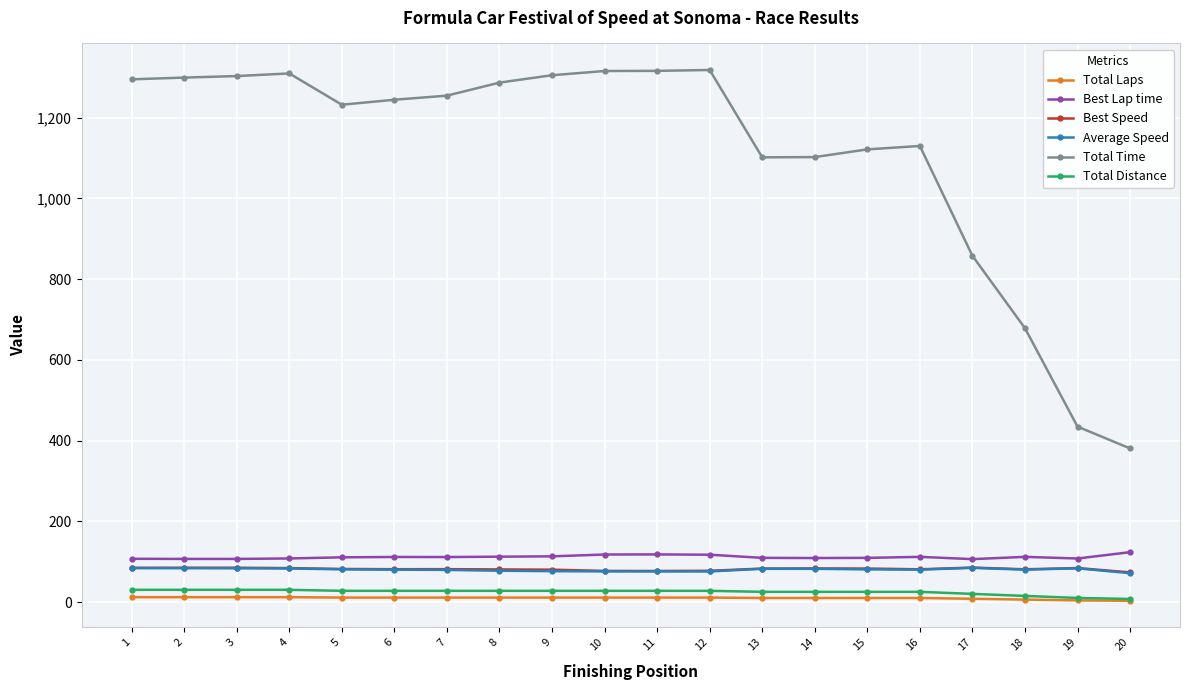

How many data points in Average Speed are less than 80?

7